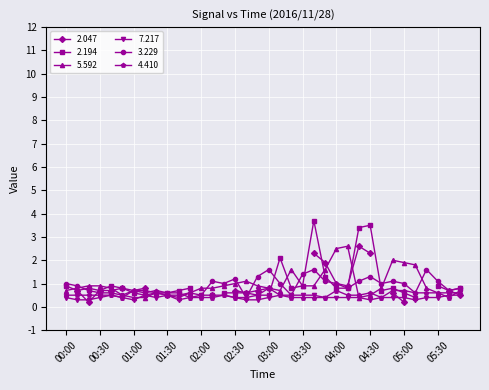

What is the label of the 7th point from the right?

04:50